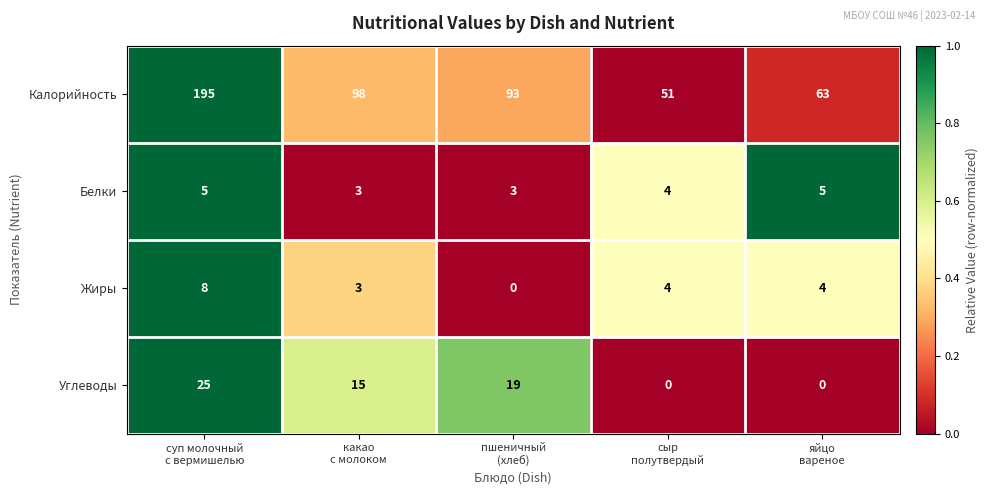

At how many categories does at least one series exceed 83?

3